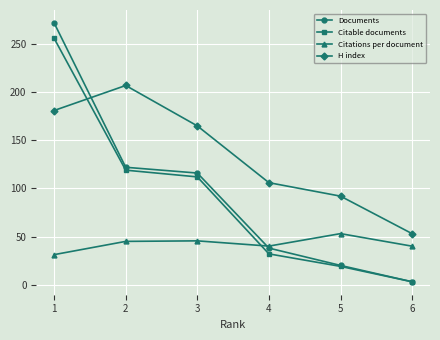

True or false: Documents has more than 1 interior local peaks.

False